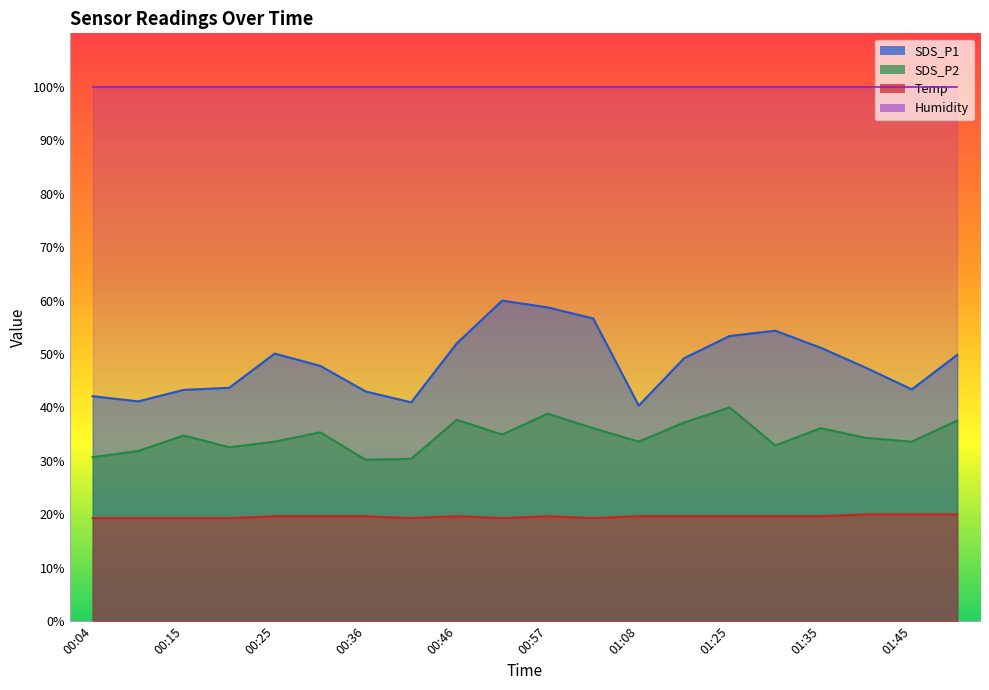

Count the Temp values in the range 19 to 20.

20